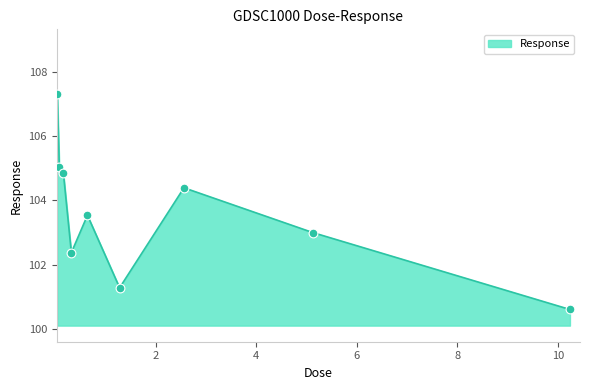

What is the difference between the maximum and minimum values?

6.7